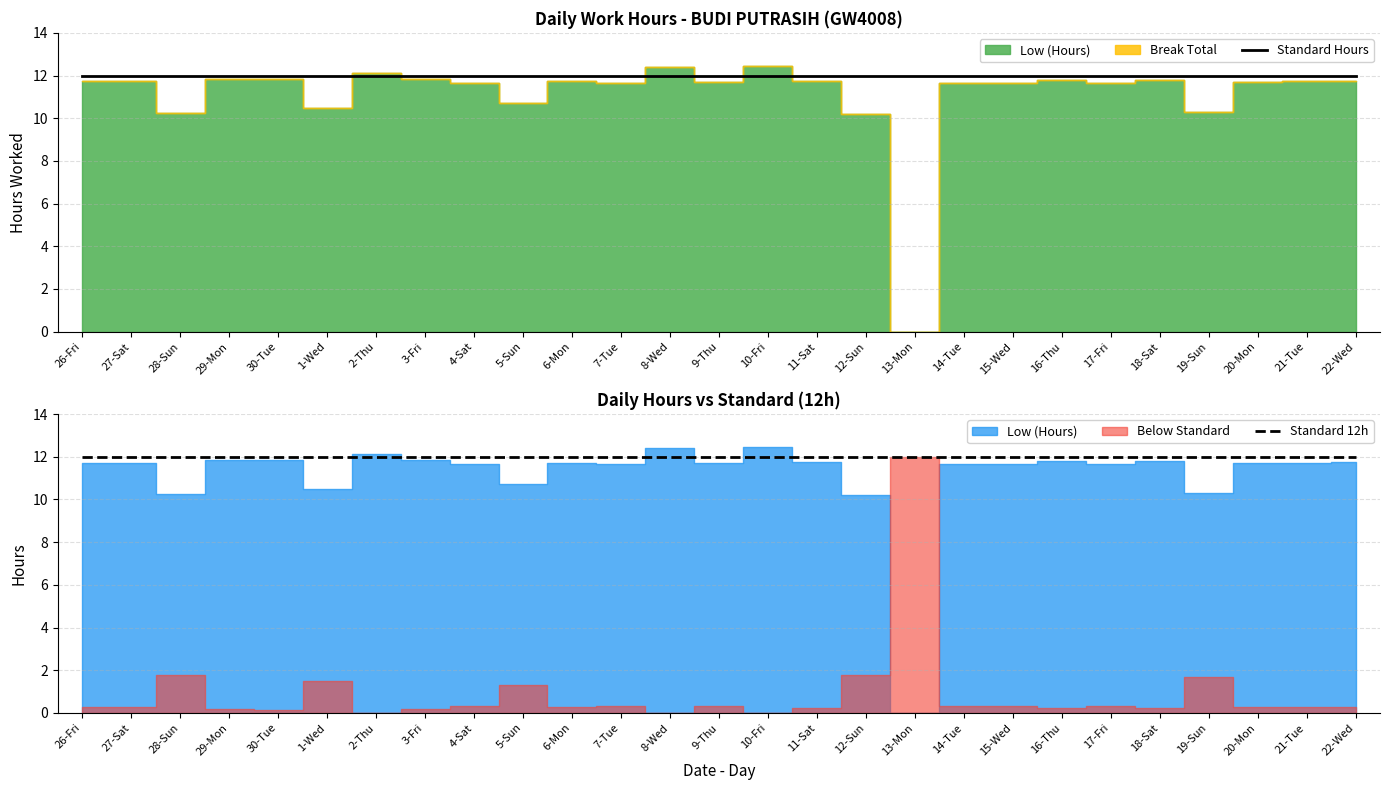

True or false: Break Total and Low (Hours) cross at least once.

False